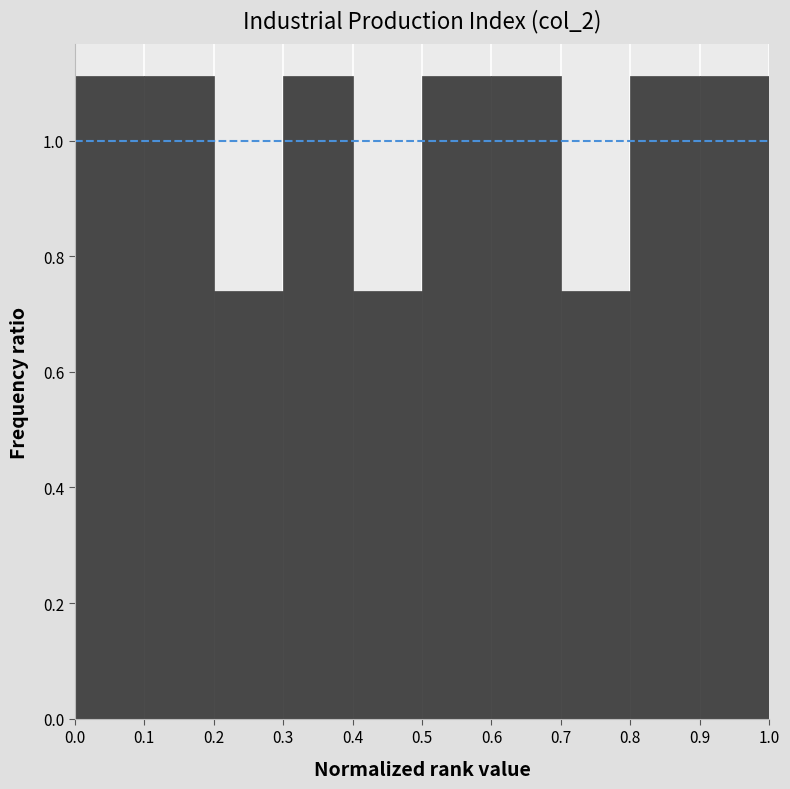

Reading left to right, transcribe this chart: for each bar, give the range it covers on the x-axis and its height. The values are not printed on the chart, so give them approximately, as read against the axis.

0.0 to 0.1: 1.12
0.1 to 0.2: 1.12
0.2 to 0.3: 0.74
0.3 to 0.4: 1.12
0.4 to 0.5: 0.74
0.5 to 0.6: 1.12
0.6 to 0.7: 1.12
0.7 to 0.8: 0.74
0.8 to 0.9: 1.12
0.9 to 1.0: 1.12